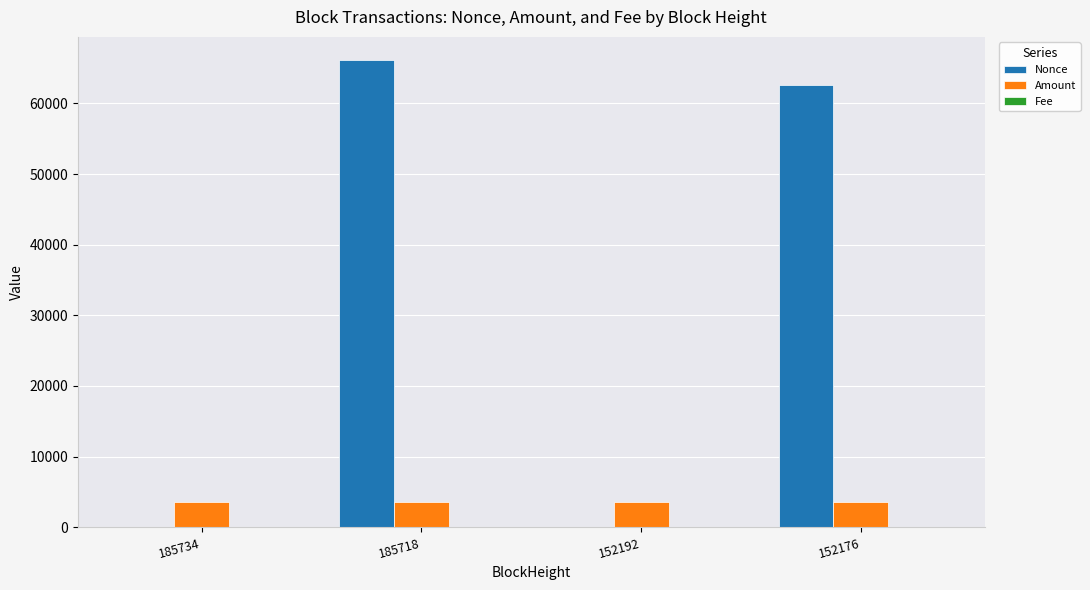

True or false: Nonce has a value of 24385.9 at 185718.

False